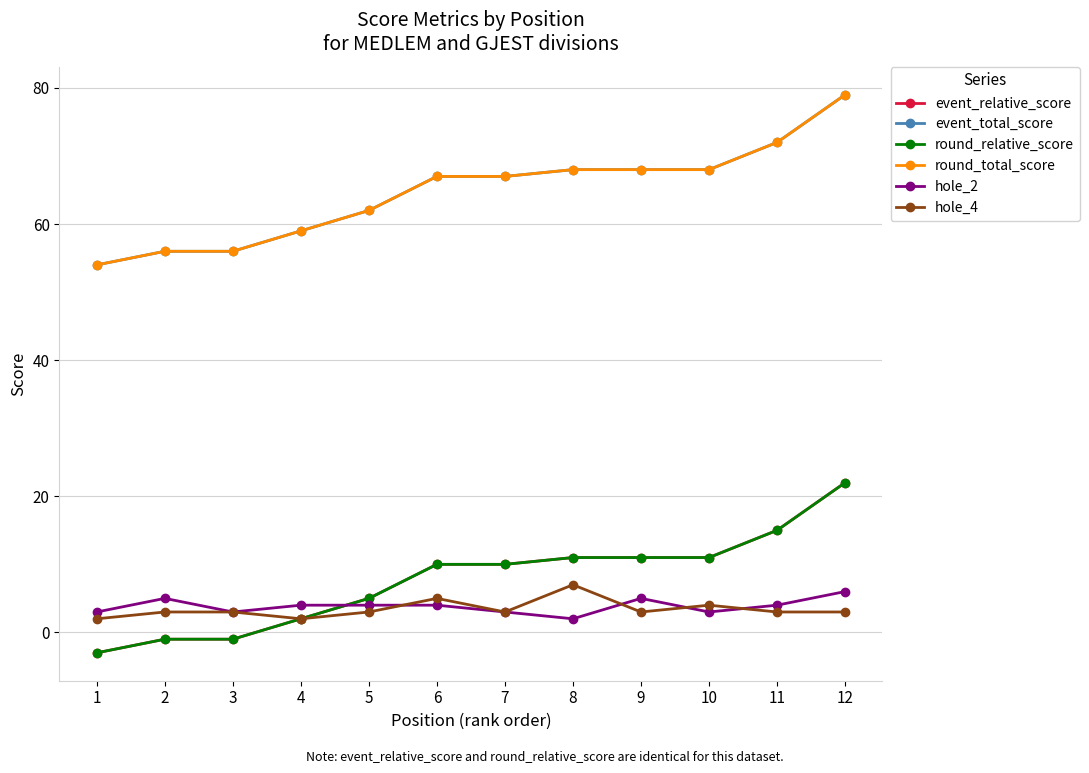

Is this an area chart (filled region under the line)?

No